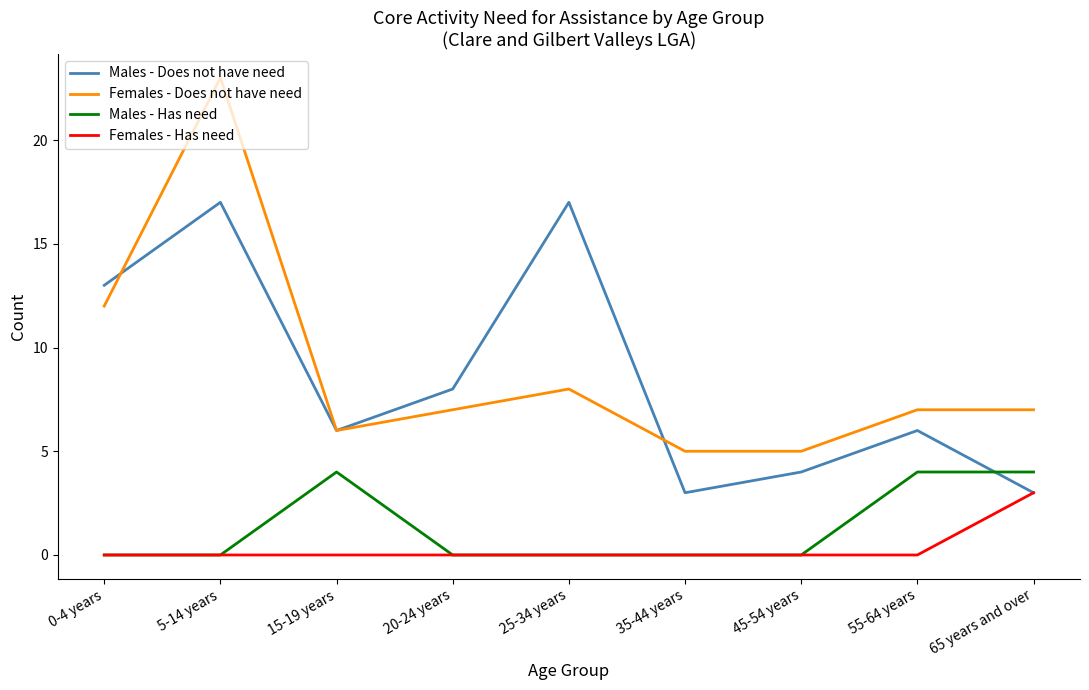

Which series has the largest range (max minus min)?

Females - Does not have need